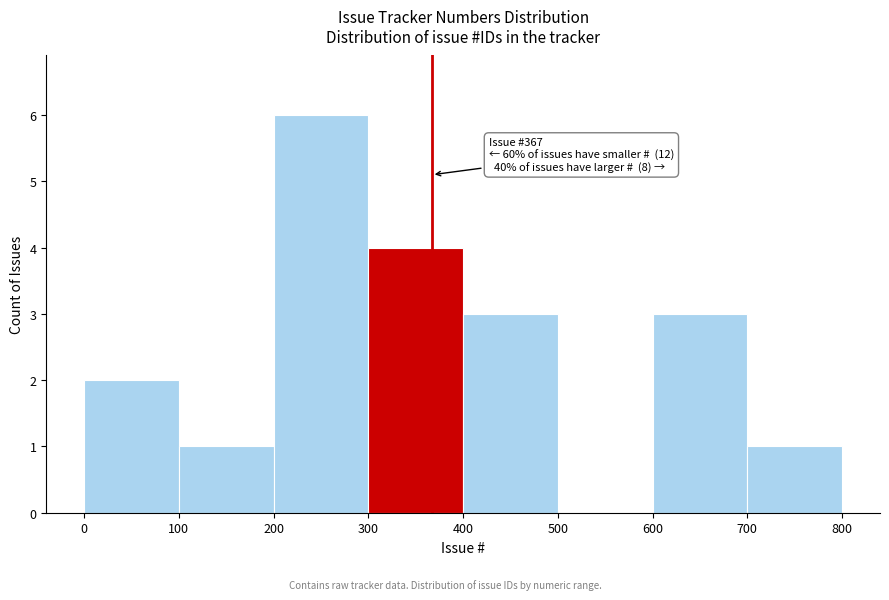

Which range on the x-axis has the tallest bar?

200 to 300